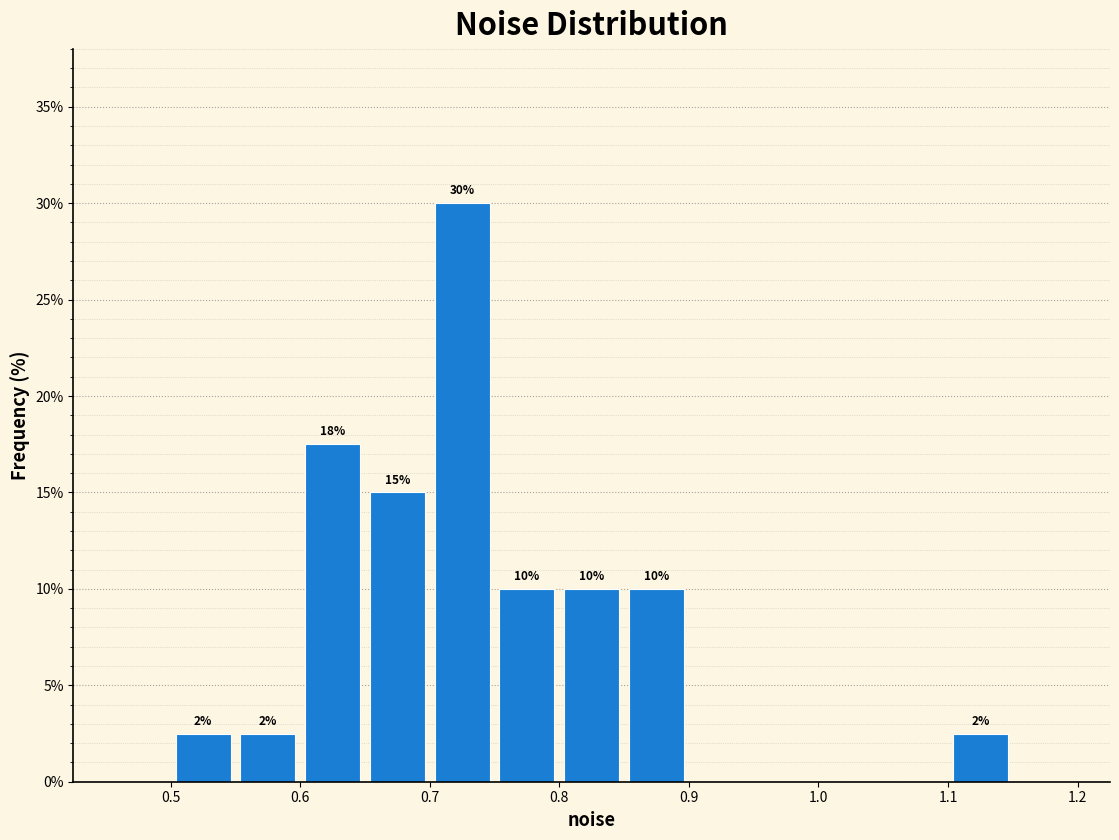

Over which range of the x-axis is the bar tallest?

0.70 to 0.75